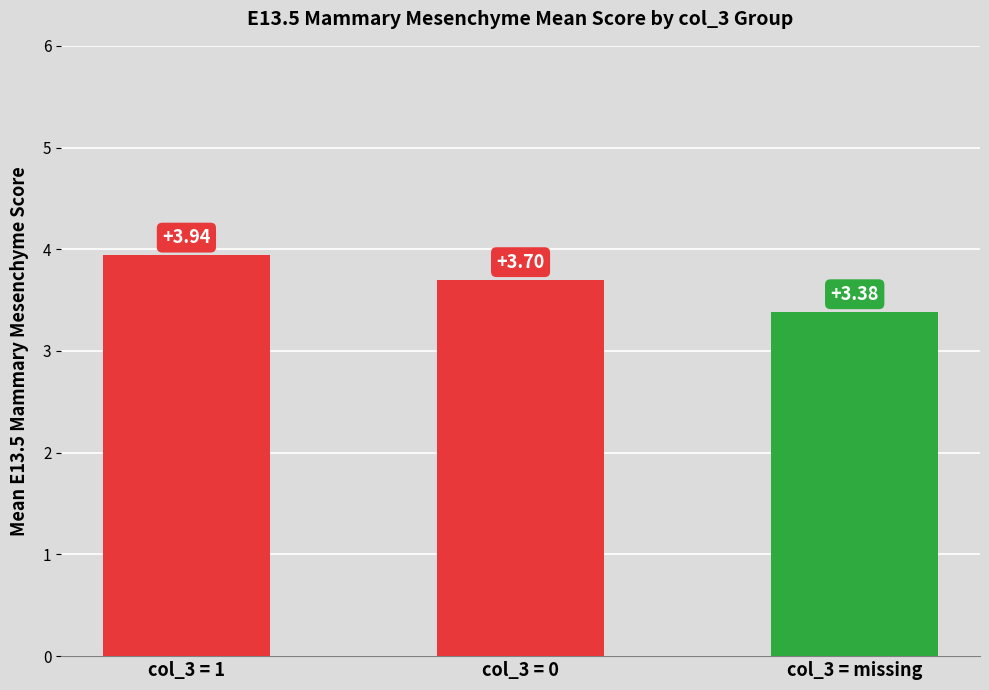

Are the bars grouped side by side (vs. stacked)?

No